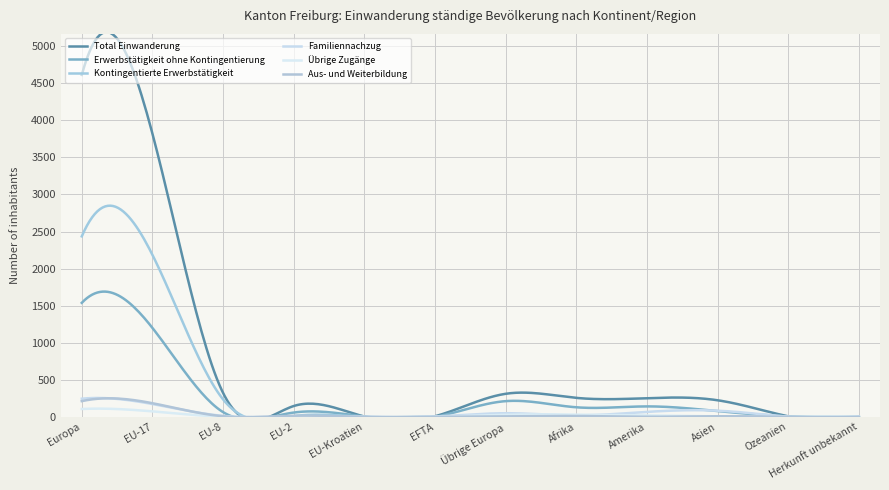

How many values in the Erwerbstätigkeit ohne Kontingentierung series are below 78?

6